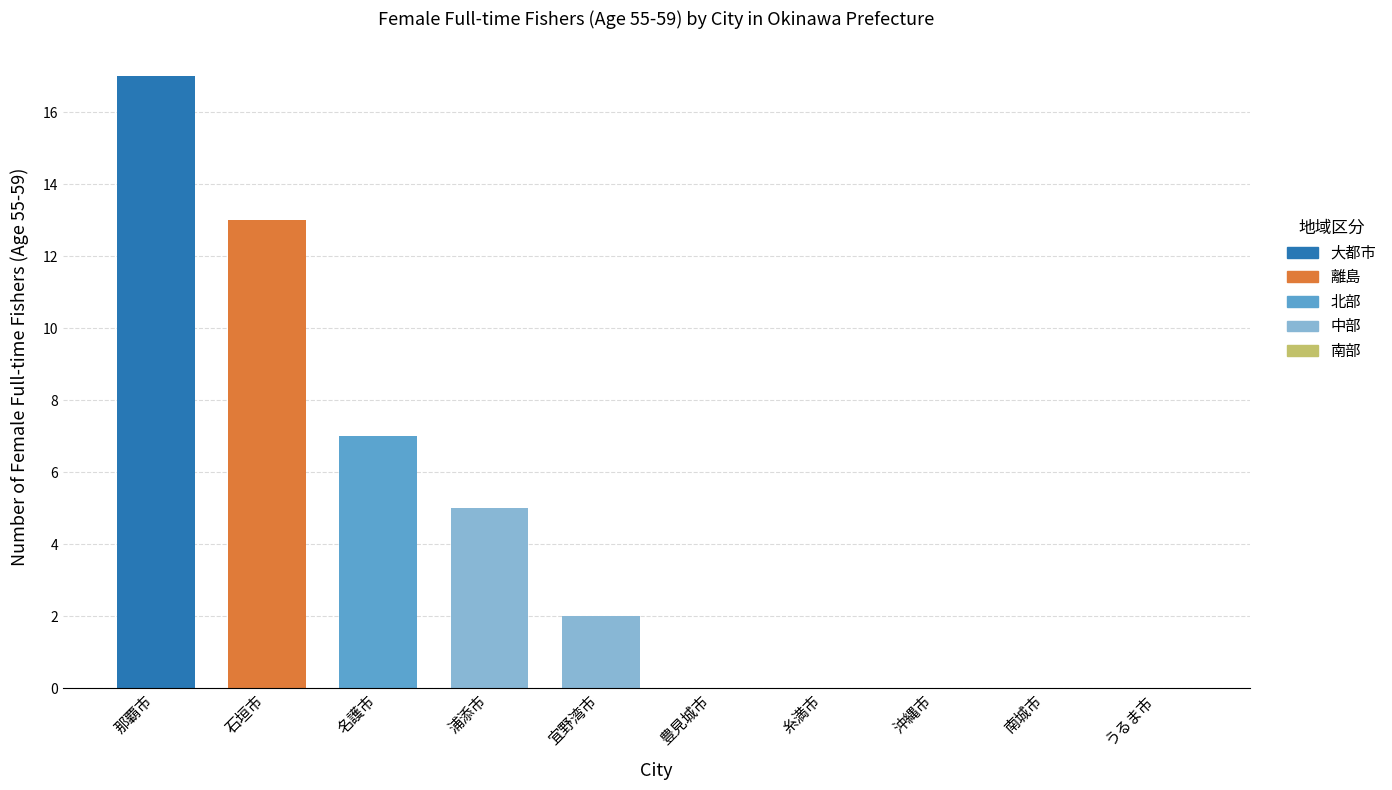

Count the number of data series in this chart.

1